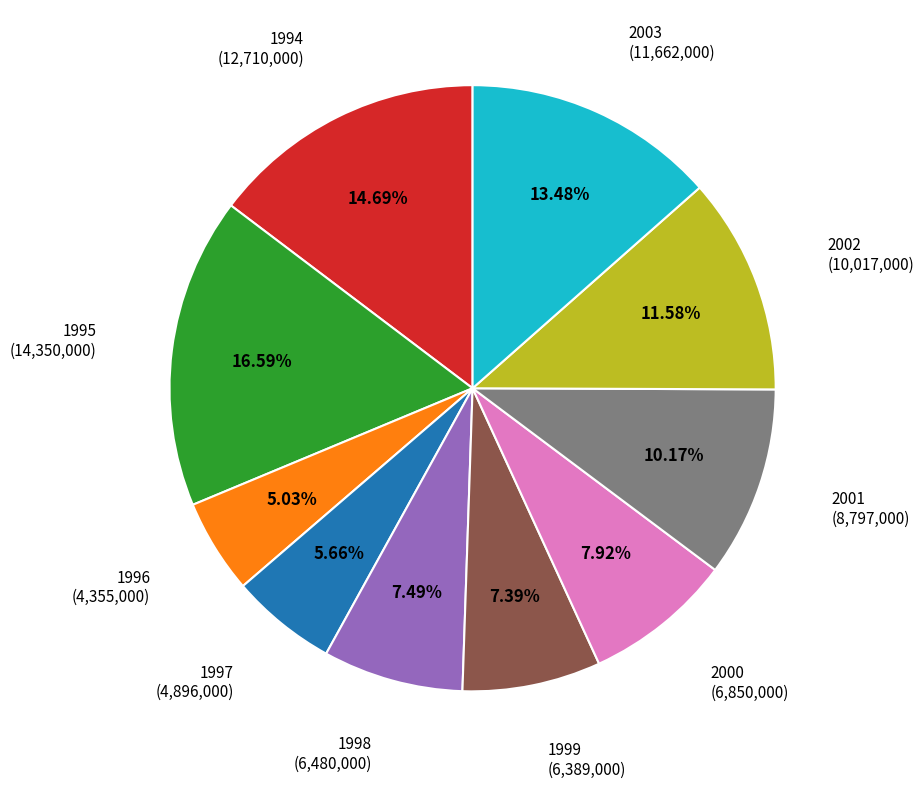

Is there any slice that represents more than half of the pie?

No